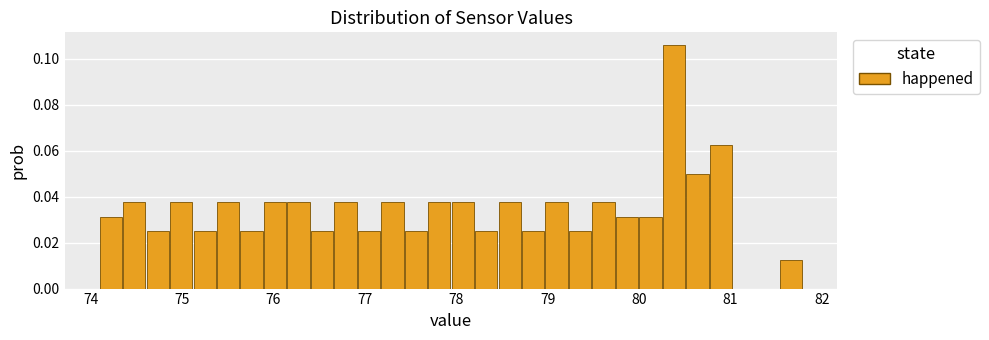

Read against the x-axis, roughly where is the centre of the tallest bar?

80.4